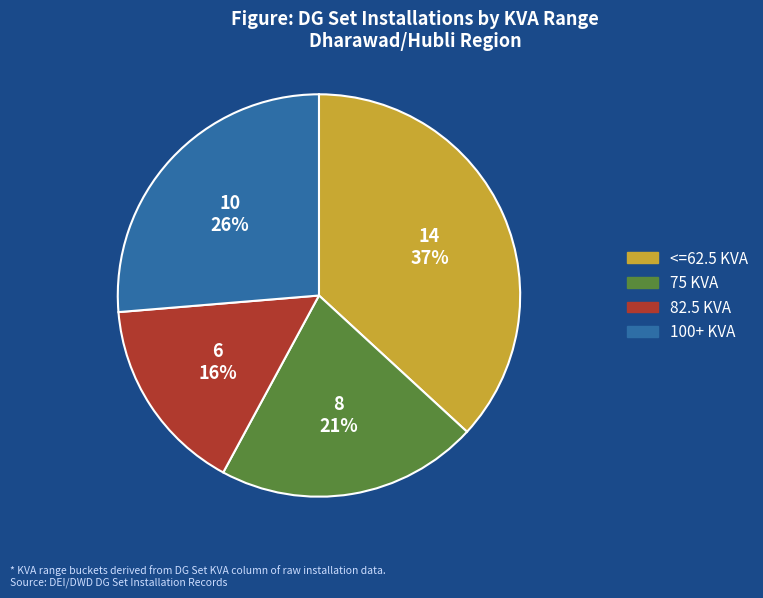

Do 75 KVA and <=62.5 KVA together represent more than half of the pie?

Yes